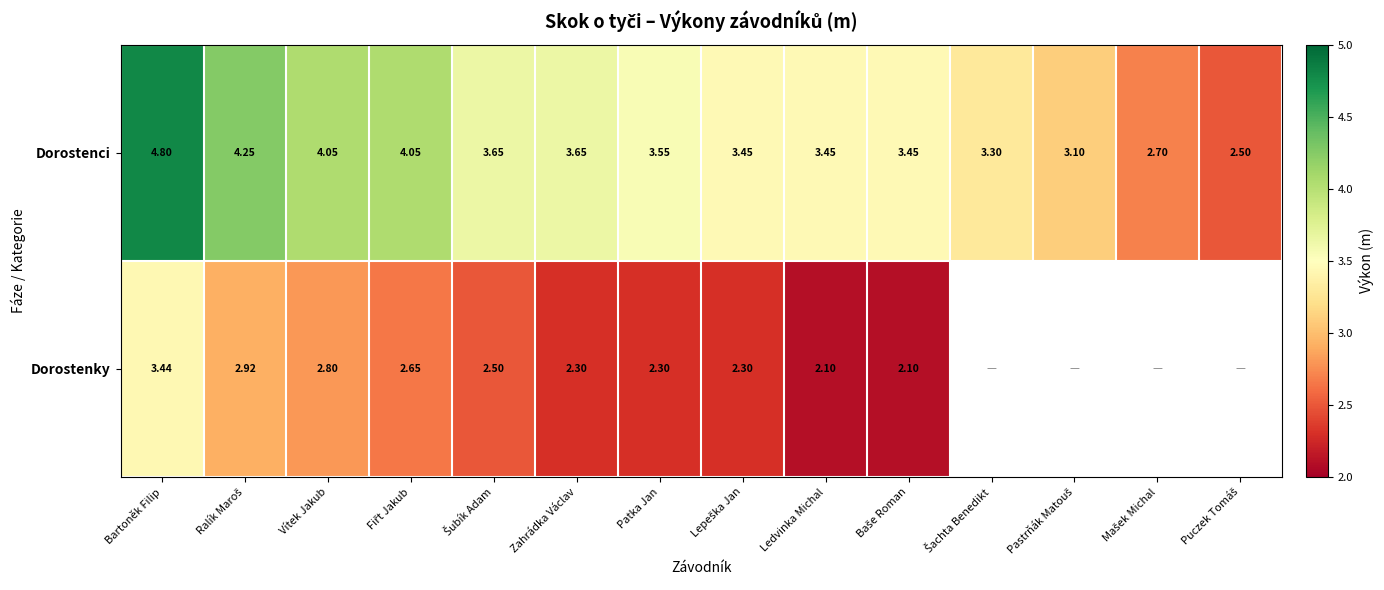

At which category is the sum across all series the highest?

Bartoněk Filip